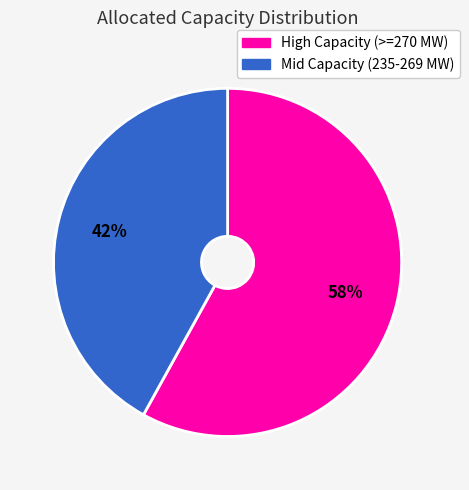

Does any single category account for the majority?

Yes